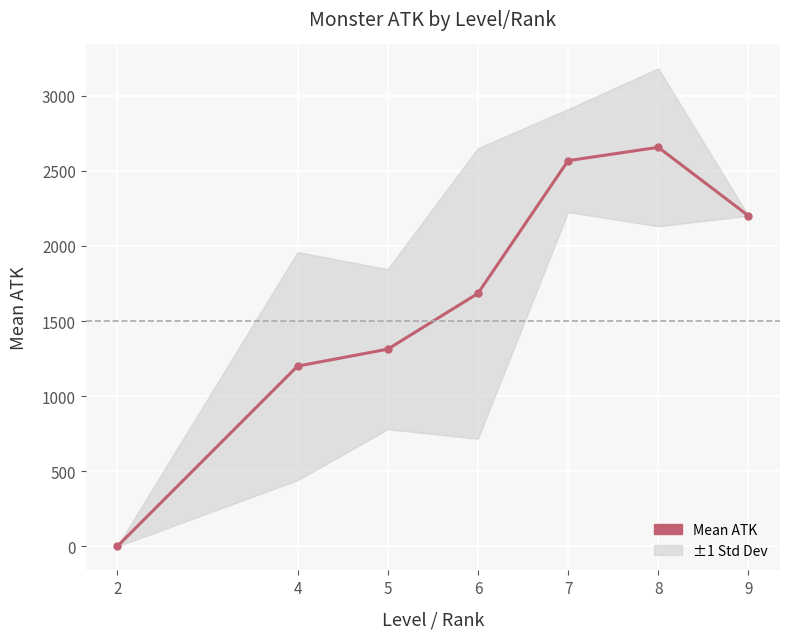

Where is the data nearest to the value 1327?

5